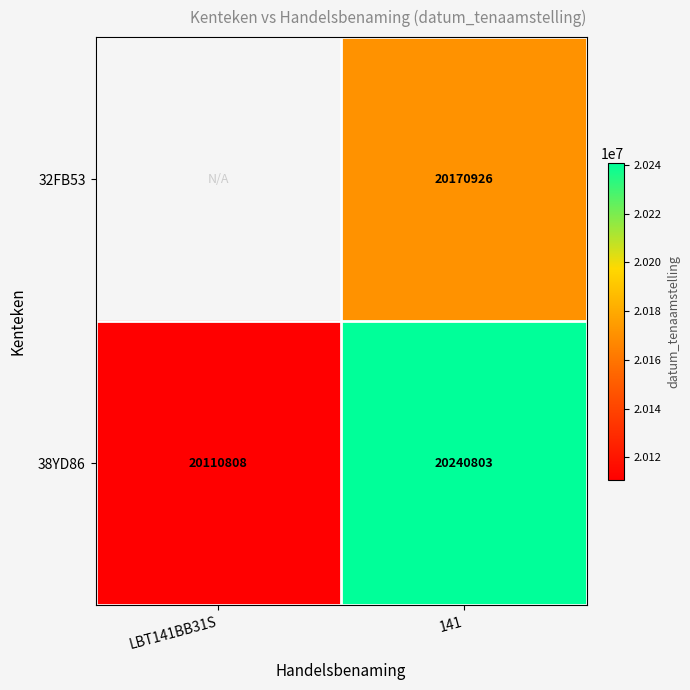

At which label is 38YD86 closest to 20175805?

LBT141BB31S